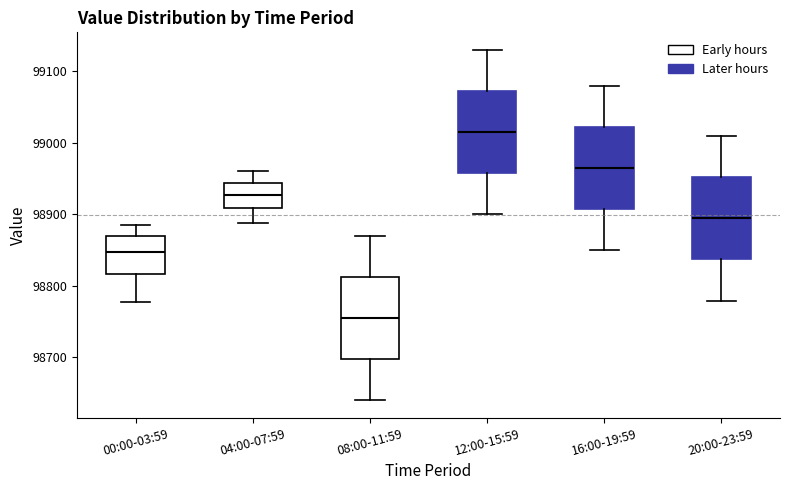

Which box's median line is the lowest?

08:00-11:59